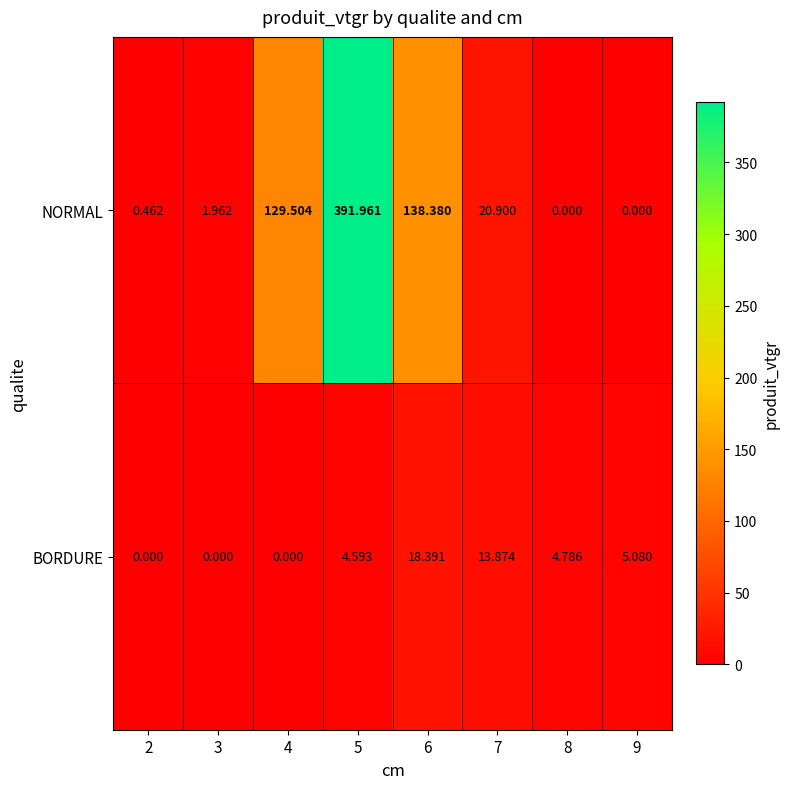

List the series in order of their peak value, highest first.

NORMAL, BORDURE